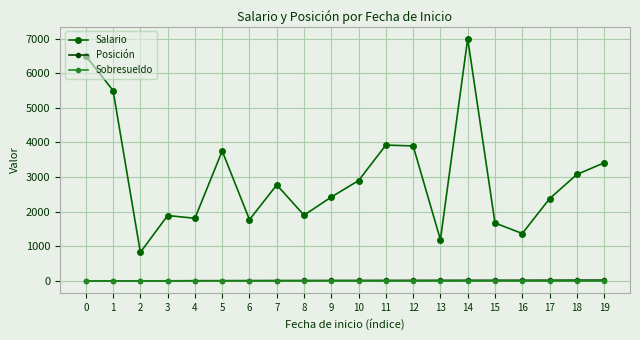

True or false: Salario has more than 2 points higher than both neighbors.

True